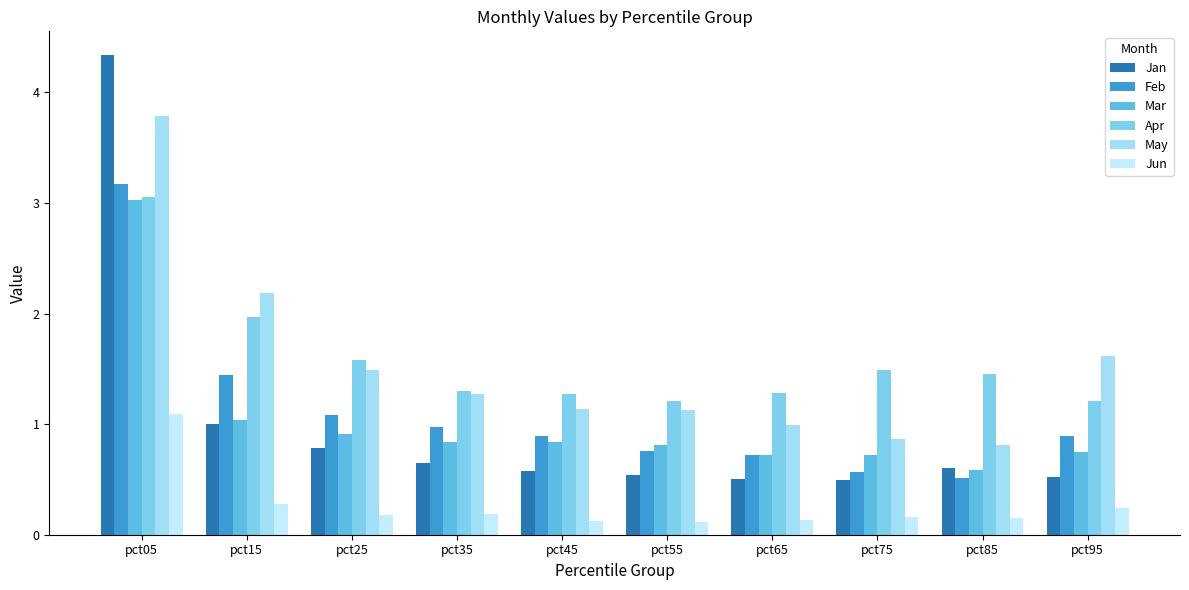

The Jun series shows 0.1 at pct45. True or false?

True